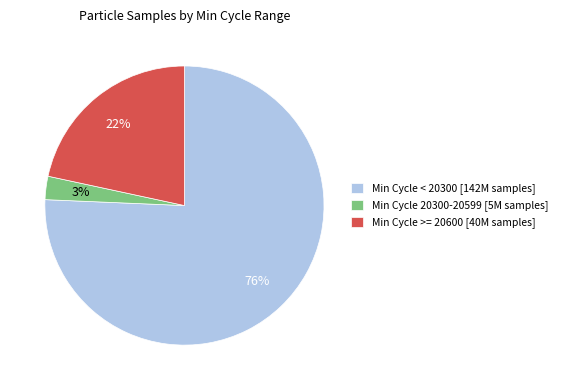

True or false: Min Cycle 20300-20599 [5M samples] accounts for 3% of the total.

True